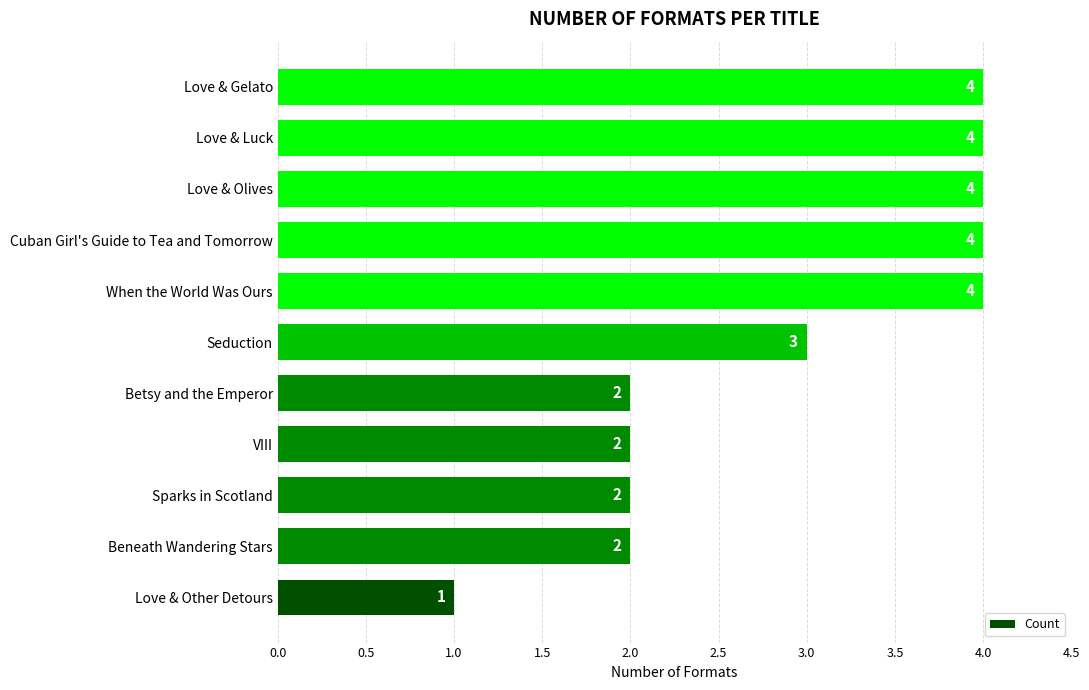

Which label corresponds to the smallest value in the chart?

Love & Other Detours